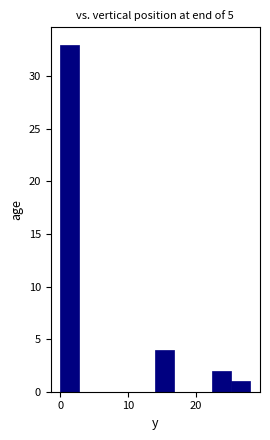

Around what value on the x-axis is the tallest bar? Give the approximate position of its centre, as read against the axis.

1